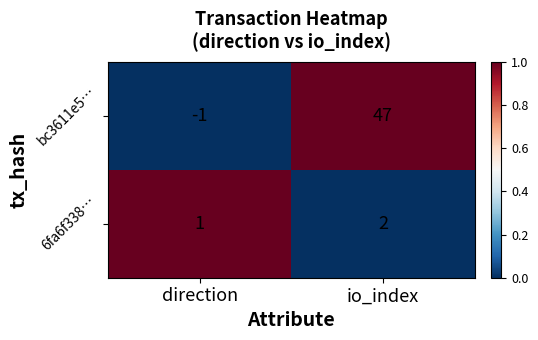

At which category is the sum across all series the highest?

io_index